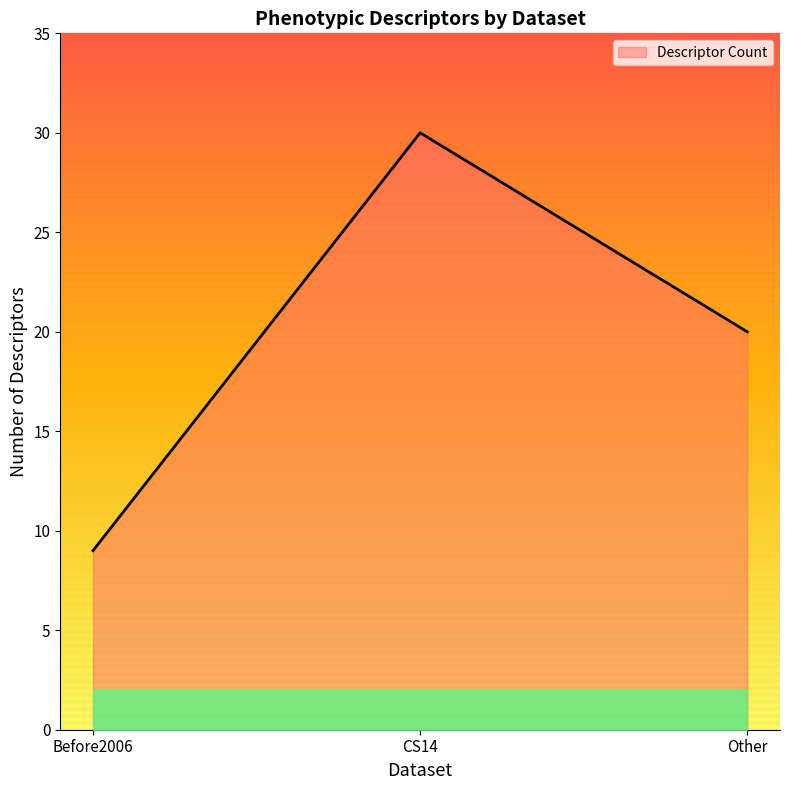

Count the number of data series in this chart.

1